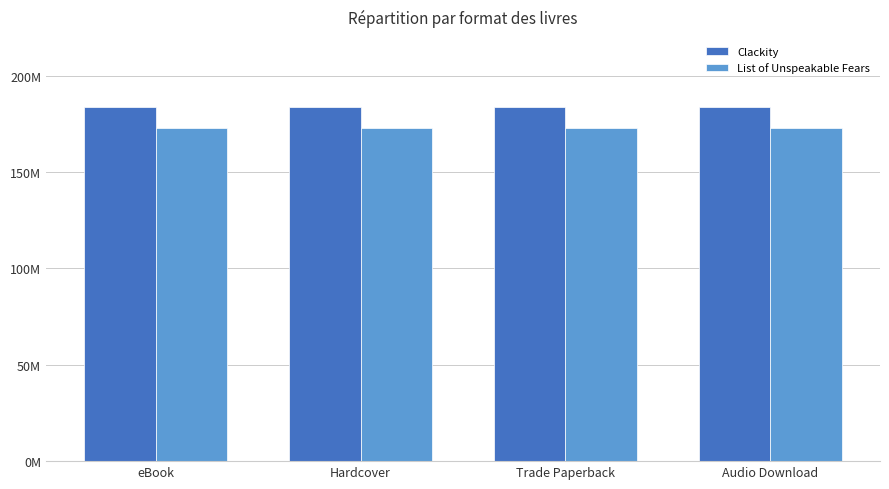

What are all the series names shown in the legend?

Clackity, List of Unspeakable Fears